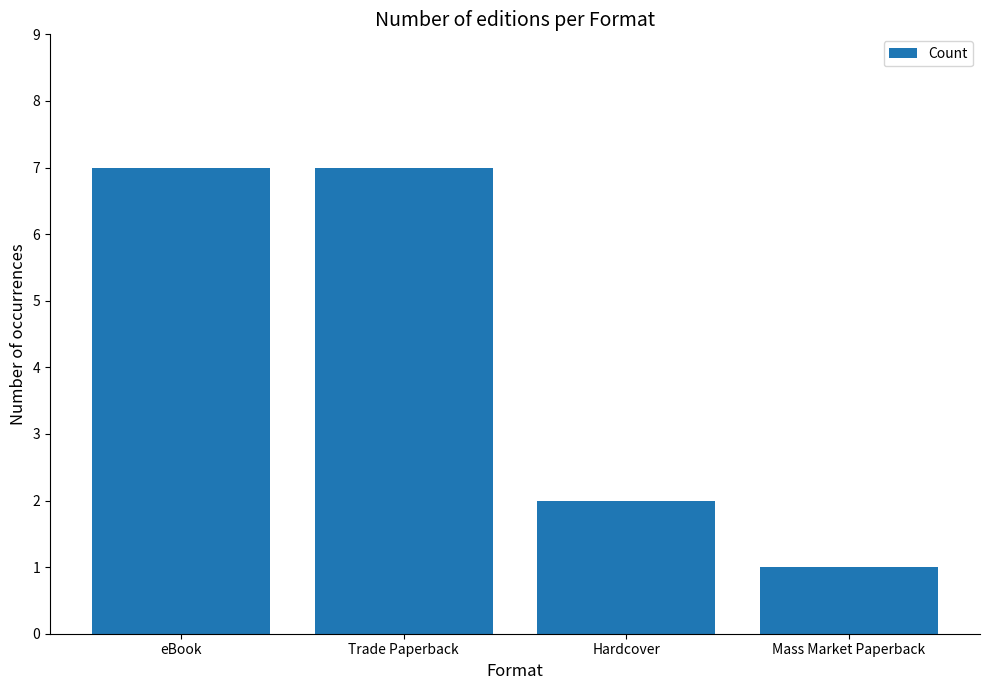

Read the value at Hardcover.

2